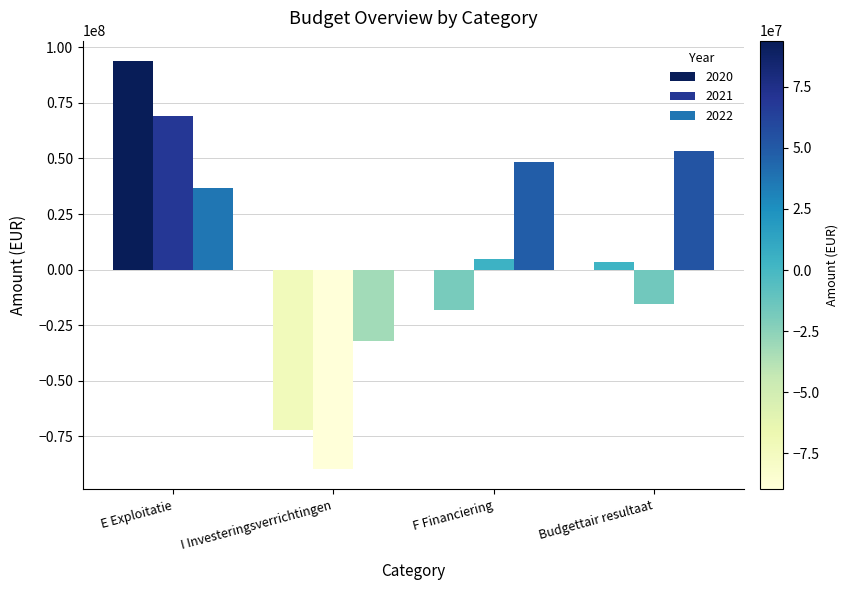

The 2021 series shows -89751246.6 at I Investeringsverrichtingen. True or false?

True